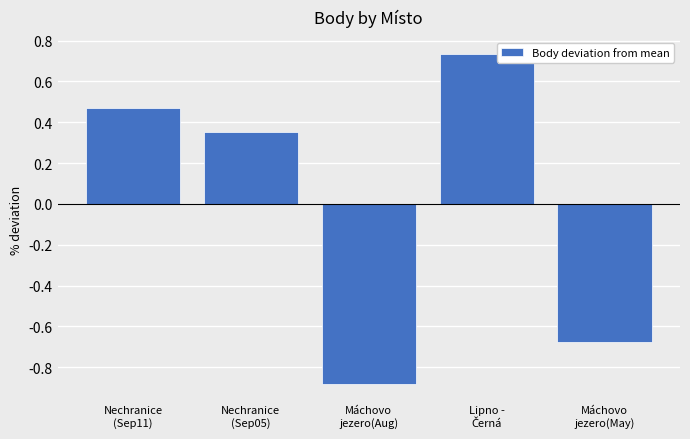

What is the difference between the maximum and second lowest values?

1.4